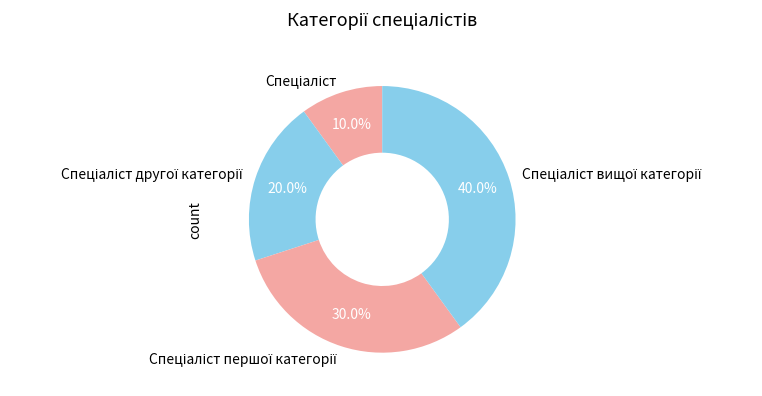

Does any single category account for the majority?

No